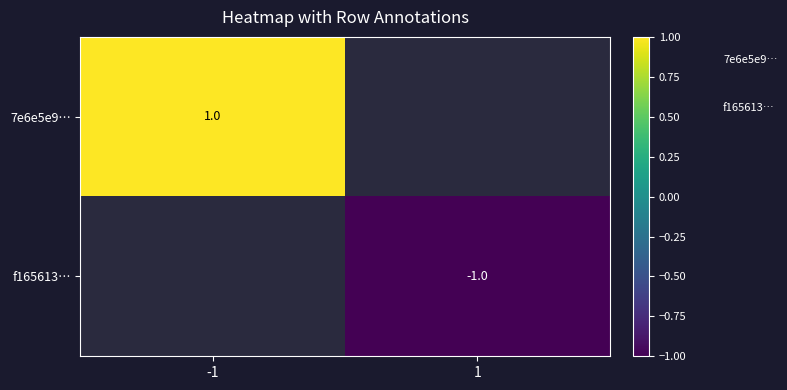

Is it true that f165613… equals -1 at 1?

True